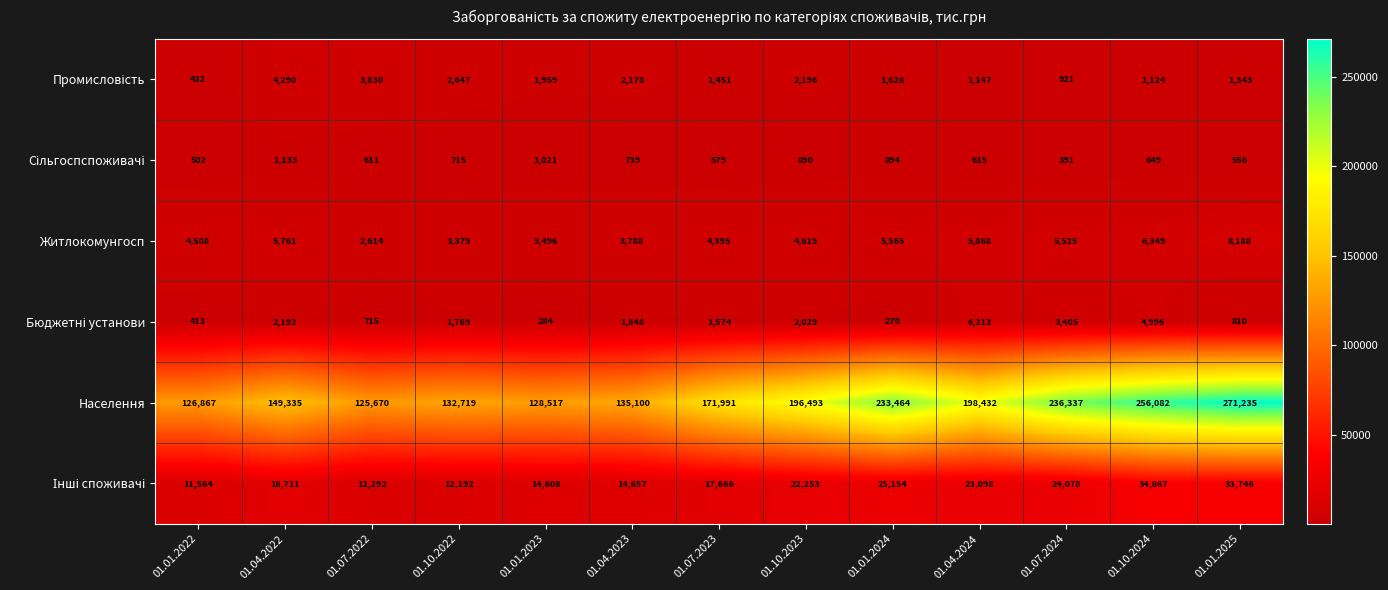

What is the greatest value displayed?

271235